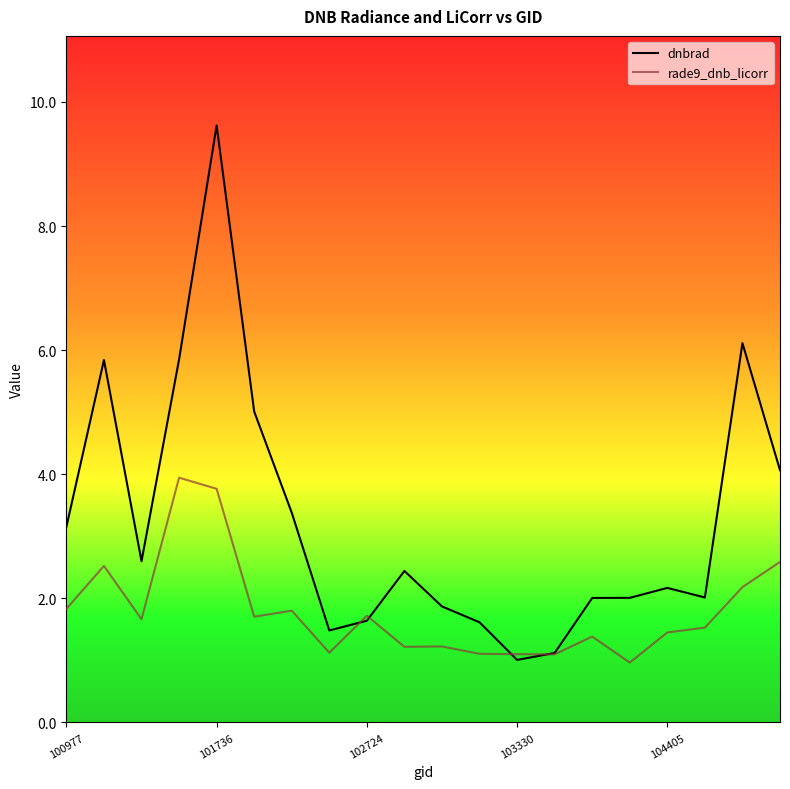

What is the minimum value for dnbrad?

1.0